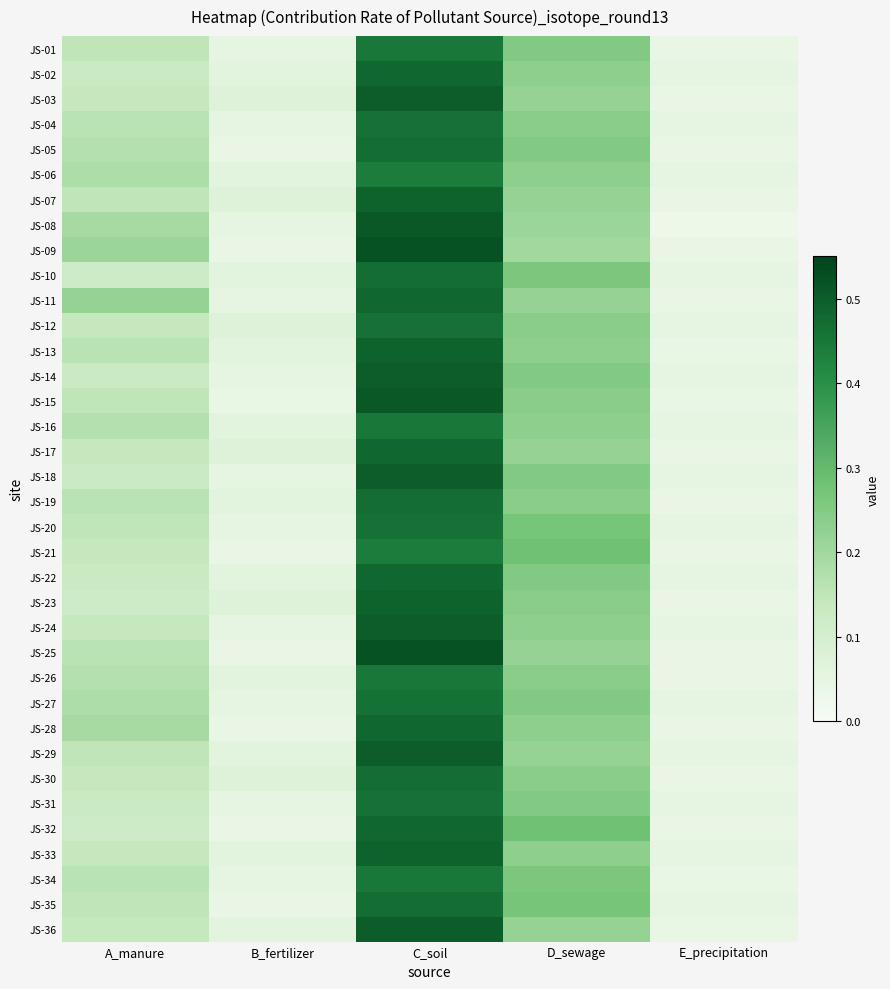

At how many categories does at least one series exceed 0?

5